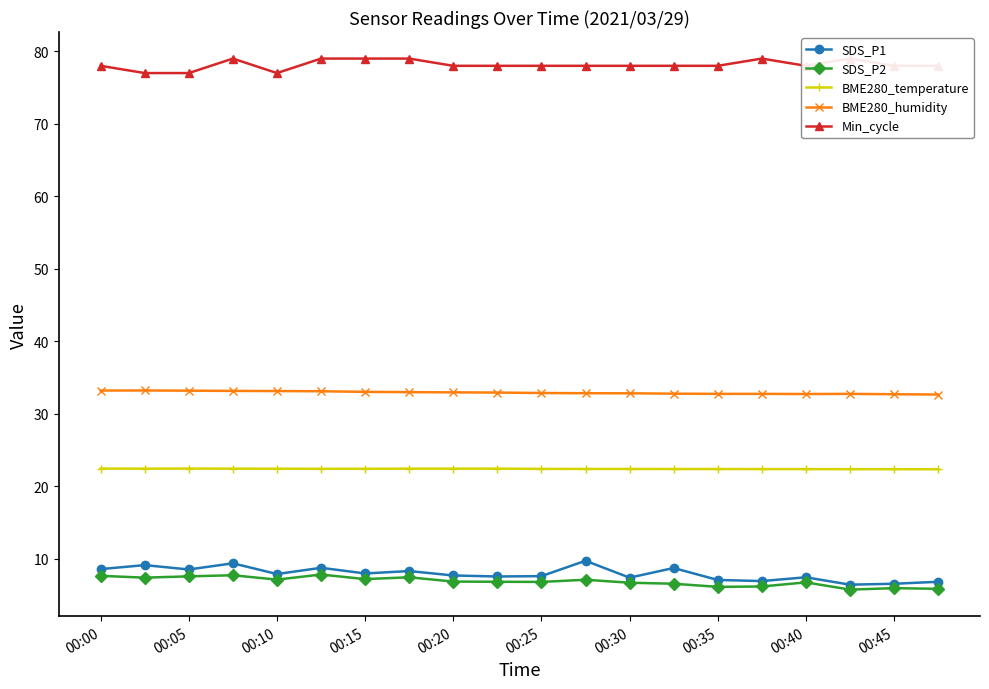

Is the value of BME280_temperature at 00:15 greater than the value of SDS_P1 at 00:10?

Yes